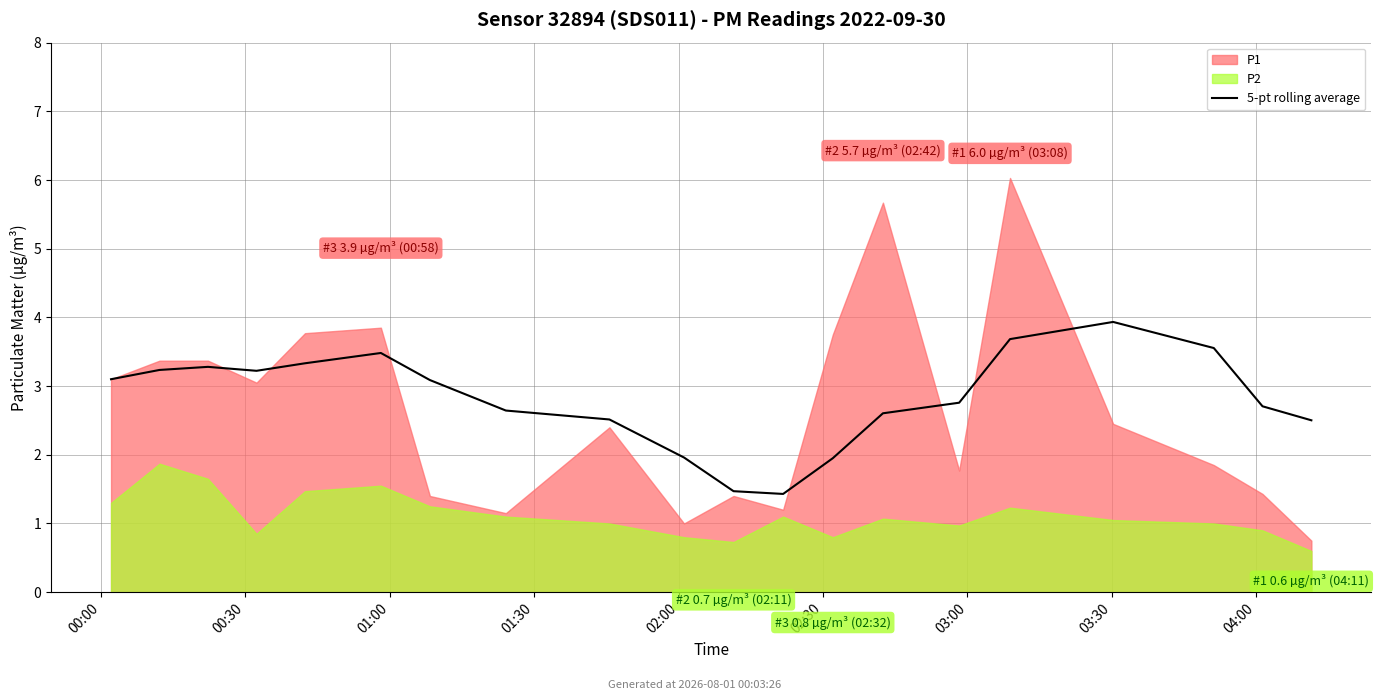

What is the change in value from 10 to 15?

+2.2